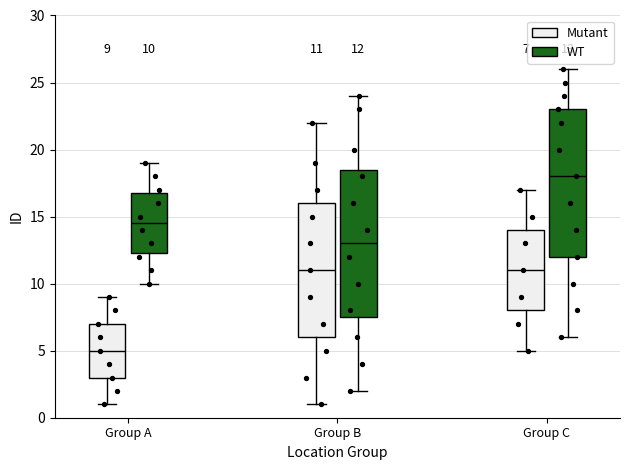

Which box's median line is the lowest?

Group A (Mutant)